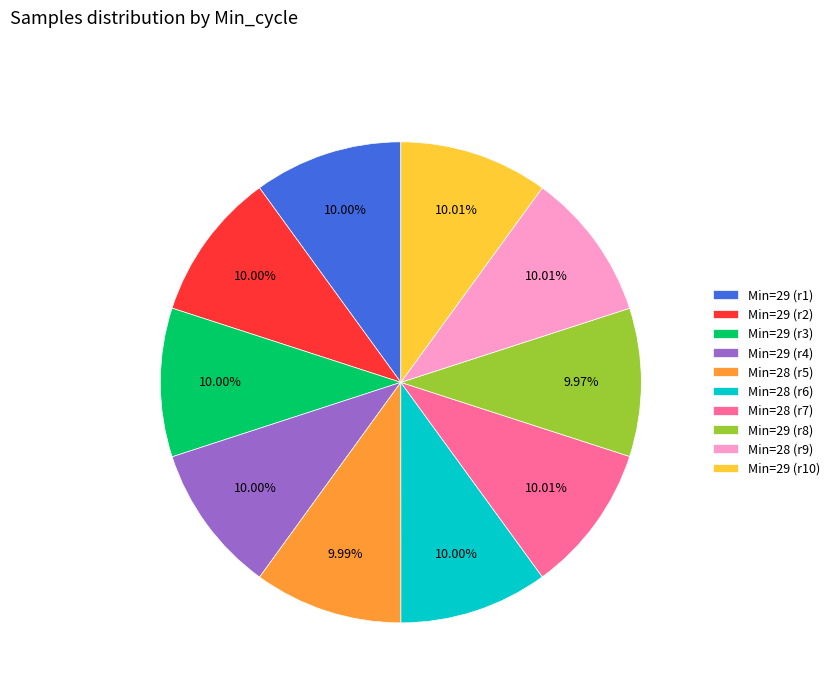

Does any single category account for the majority?

No